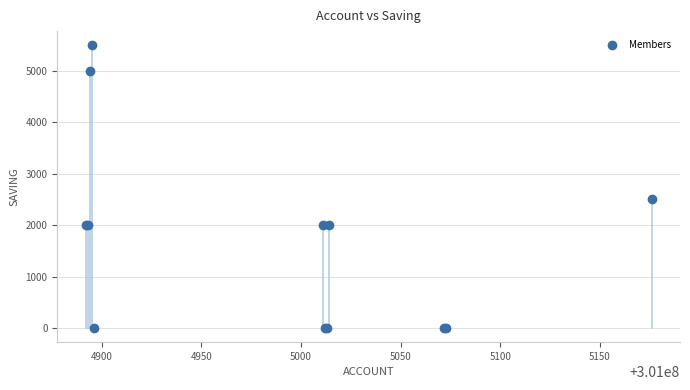

What Y value in the scatter plot is closest to 2750?

2500